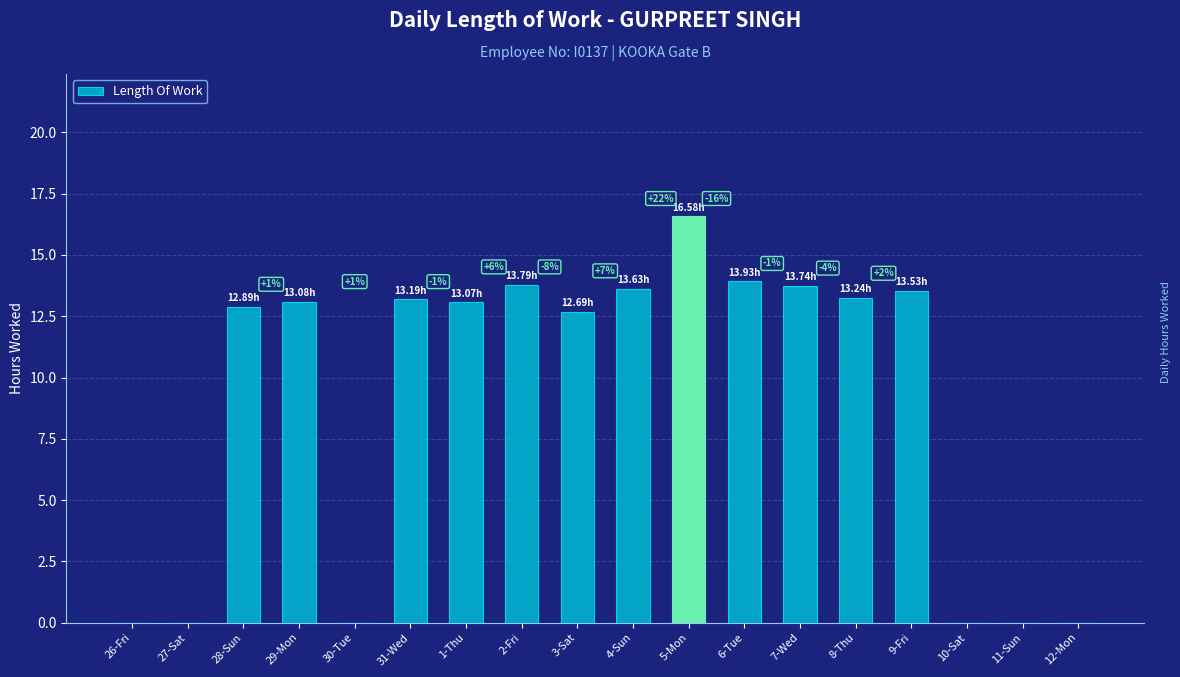

How many values are above zero?

12